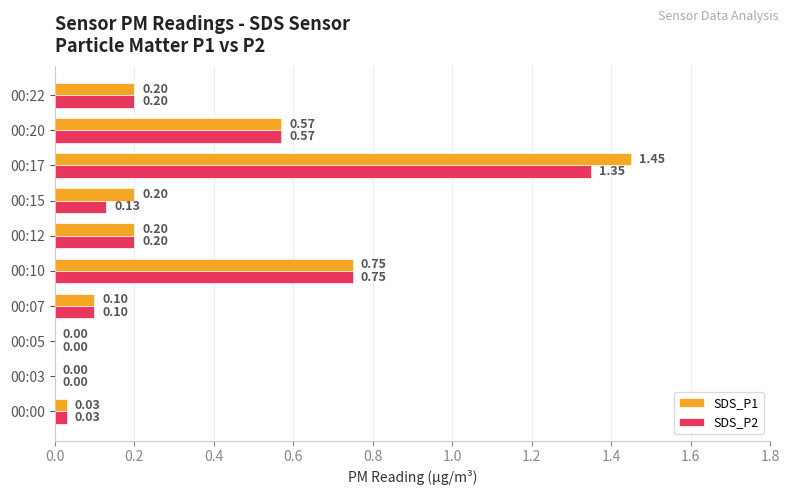

What is the sum of all SDS_P2 values?

3.3